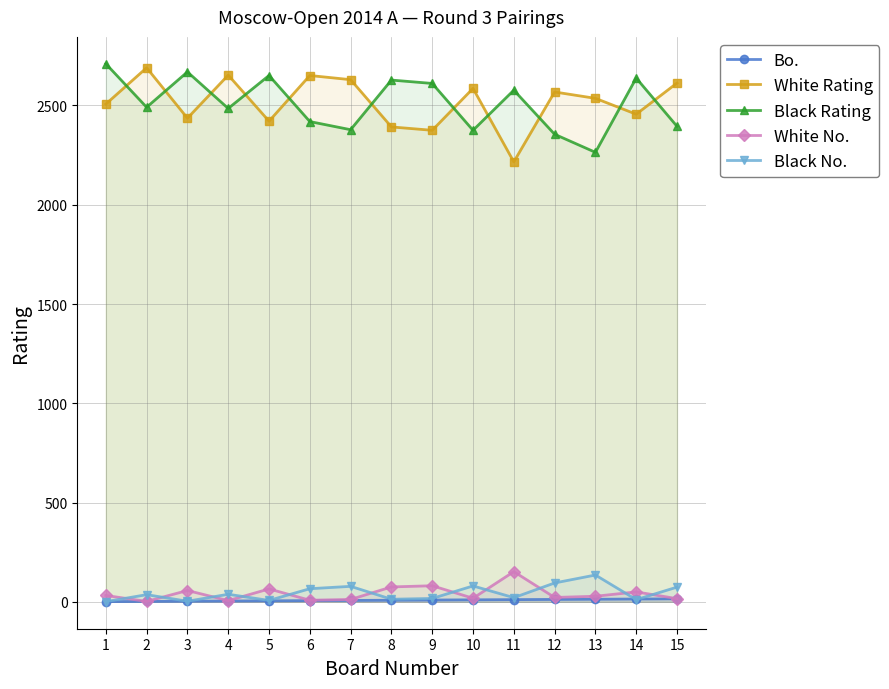

Reading right to left, list all the values displayed in this chart.

Bo.: 15=15	14=14	13=13	12=12	11=11	10=10	9=9	8=8	7=7	6=6	5=5	4=4	3=3	2=2	1=1
White Rating: 15=2613	14=2456	13=2536	12=2568	11=2216	10=2586	9=2375	8=2392	7=2630	6=2651	5=2421	4=2653	3=2436	2=2690	1=2507
Black Rating: 15=2395	14=2638	13=2264	12=2355	11=2577	10=2375	9=2611	8=2628	7=2378	6=2419	5=2651	4=2485	3=2669	2=2491	1=2710
White No.: 15=16	14=50	13=28	12=22	11=152	10=18	9=81	8=75	7=12	6=8	5=65	4=6	3=57	2=2	1=32
Black No.: 15=74	14=11	13=135	12=95	11=21	10=80	9=17	8=13	7=78	6=66	5=7	4=38	3=3	2=36	1=1